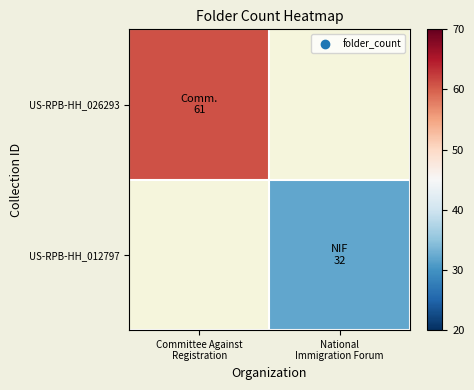

At which category does the chart reach its minimum across all series?

National
Immigration Forum